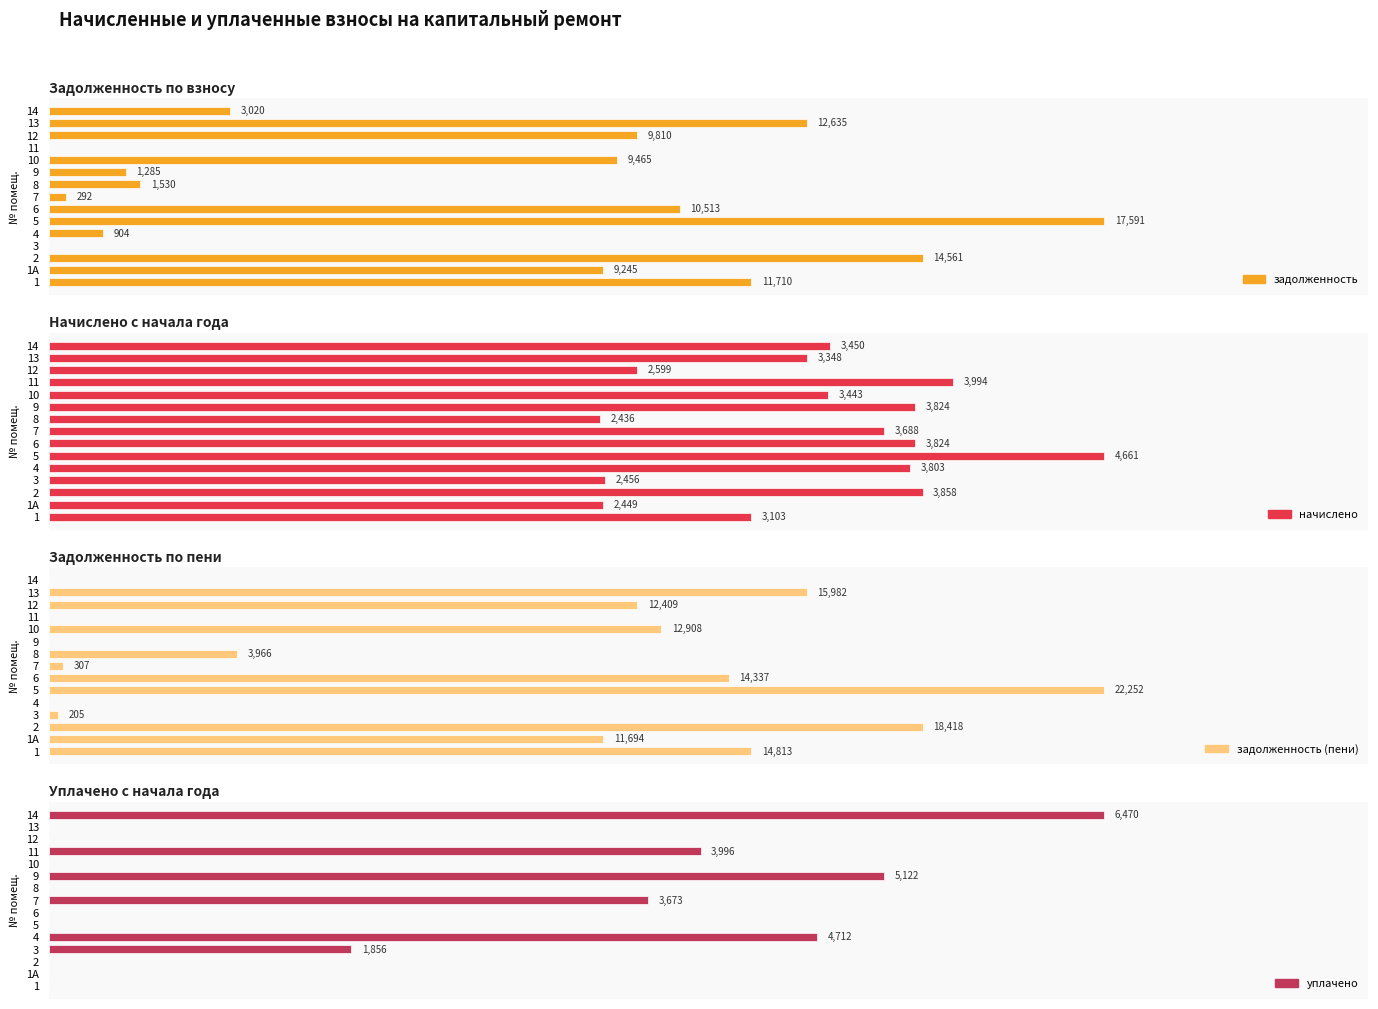

How many bars are there in each group?

4